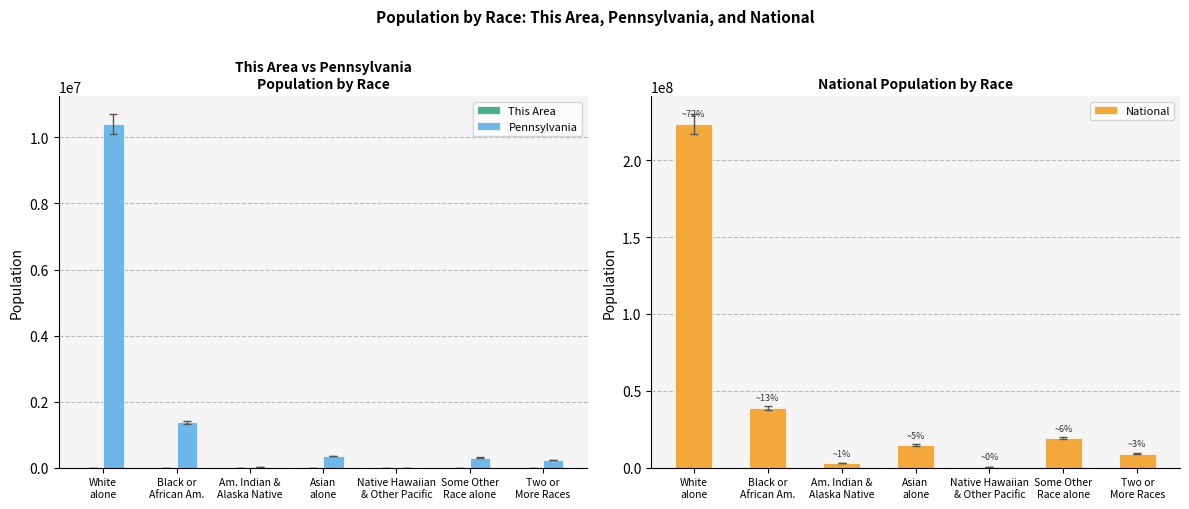

Between Asian
alone and Native Hawaiian
& Other Pacific, which series saw the biggest shift?

National